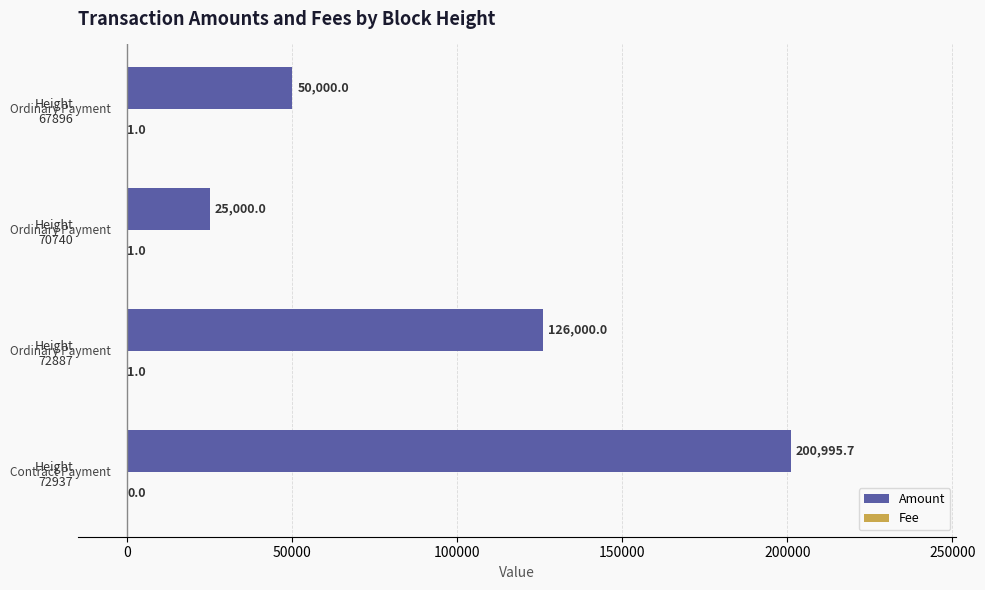

Which series has the largest total across all categories?

Amount